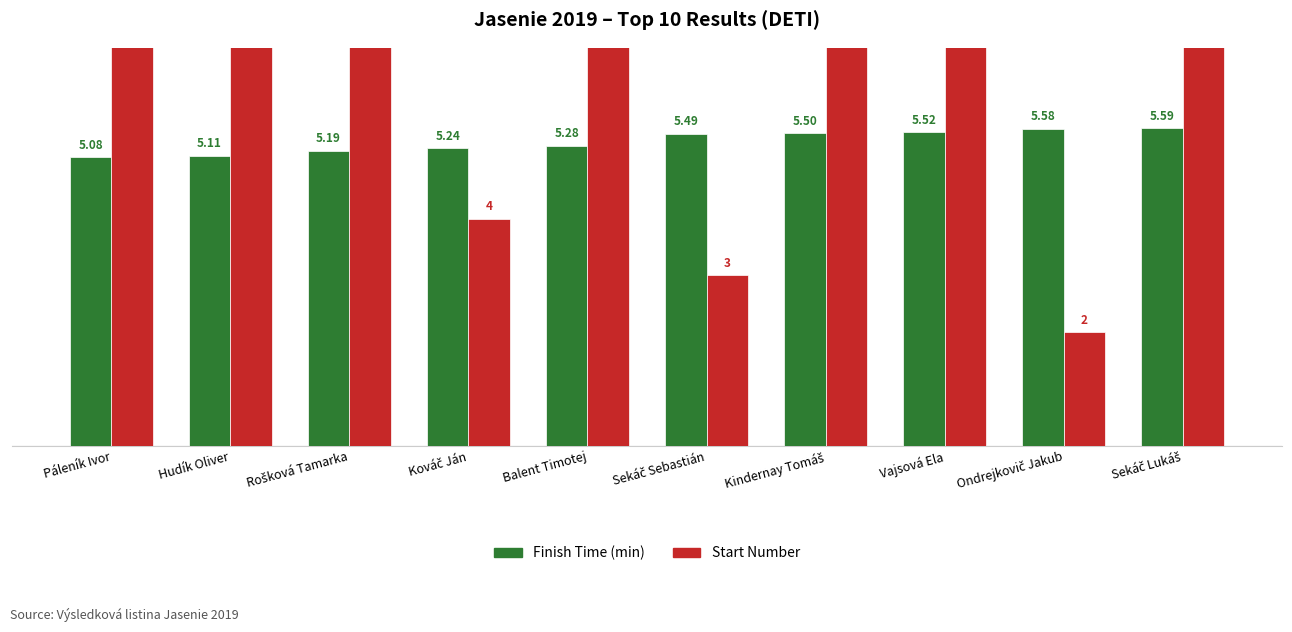

What is the sum of the Start Number values at Balent Timotej and Páleník Ivor?

55.0